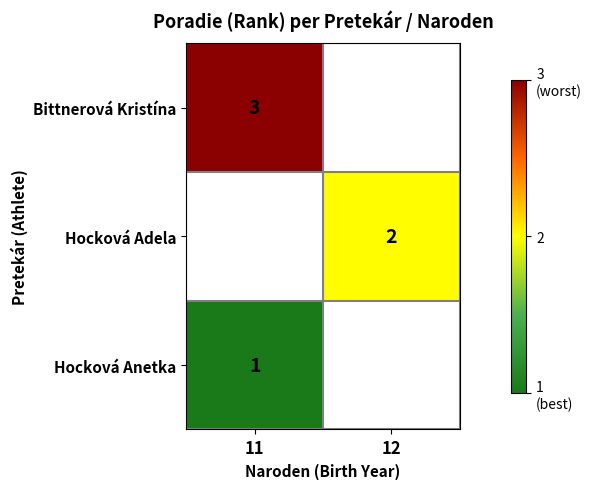

What is the difference between the highest and lowest values at 11?

2.0